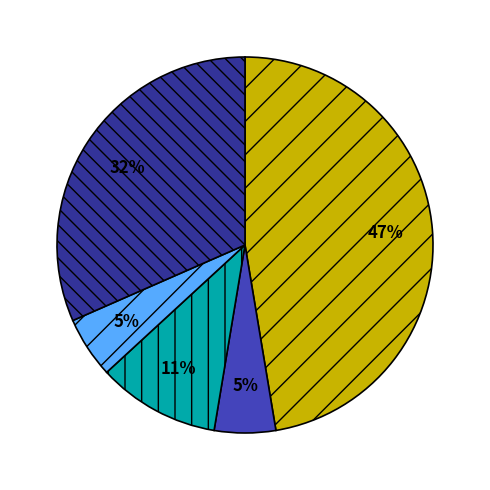

Does any single category account for the majority?

No